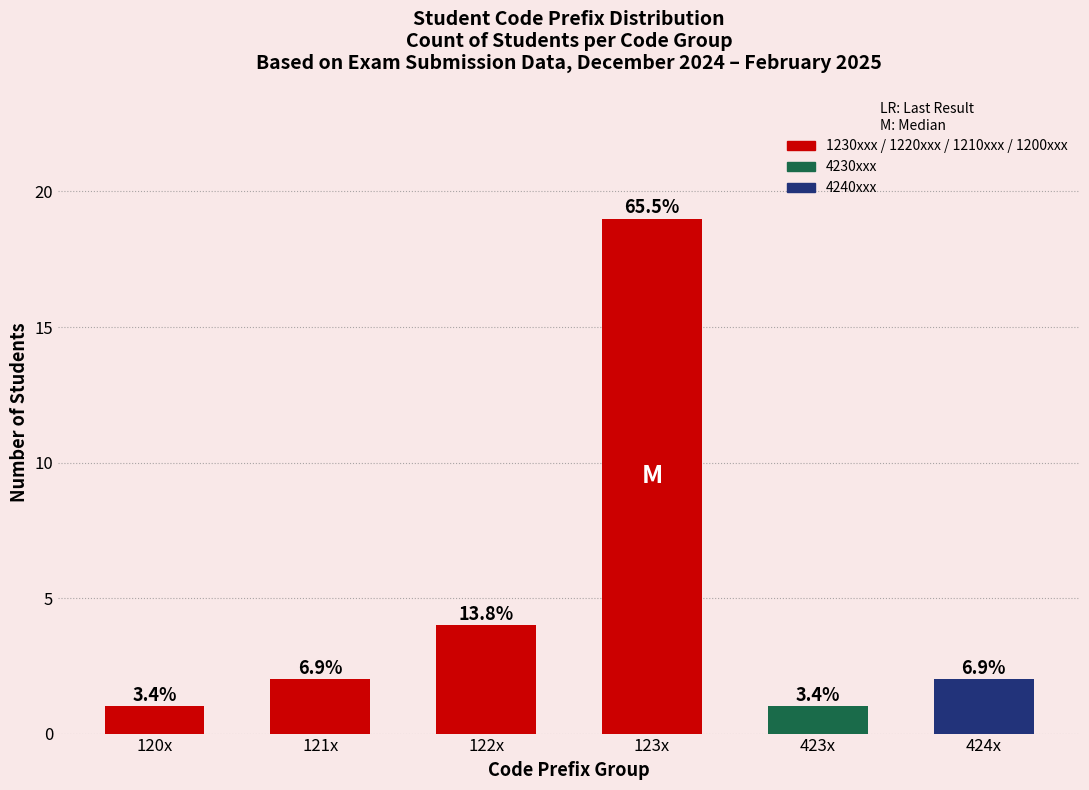

Reading left to right, extract all data points from this chart.

1	2	4	19	1	2